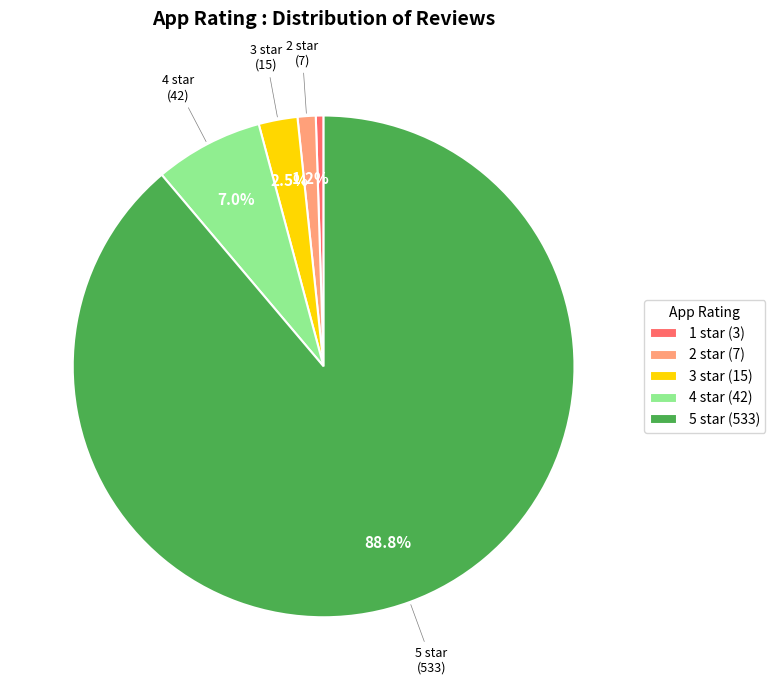

How much of the chart is everything except 3?

97.5%